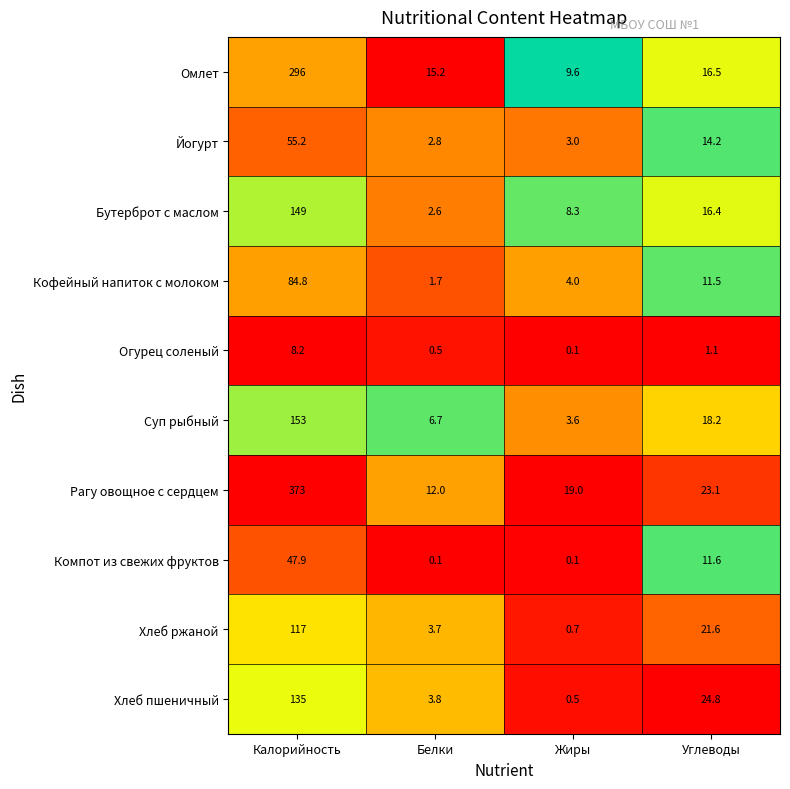

Where is Йогурт nearest to the value 29?

Углеводы